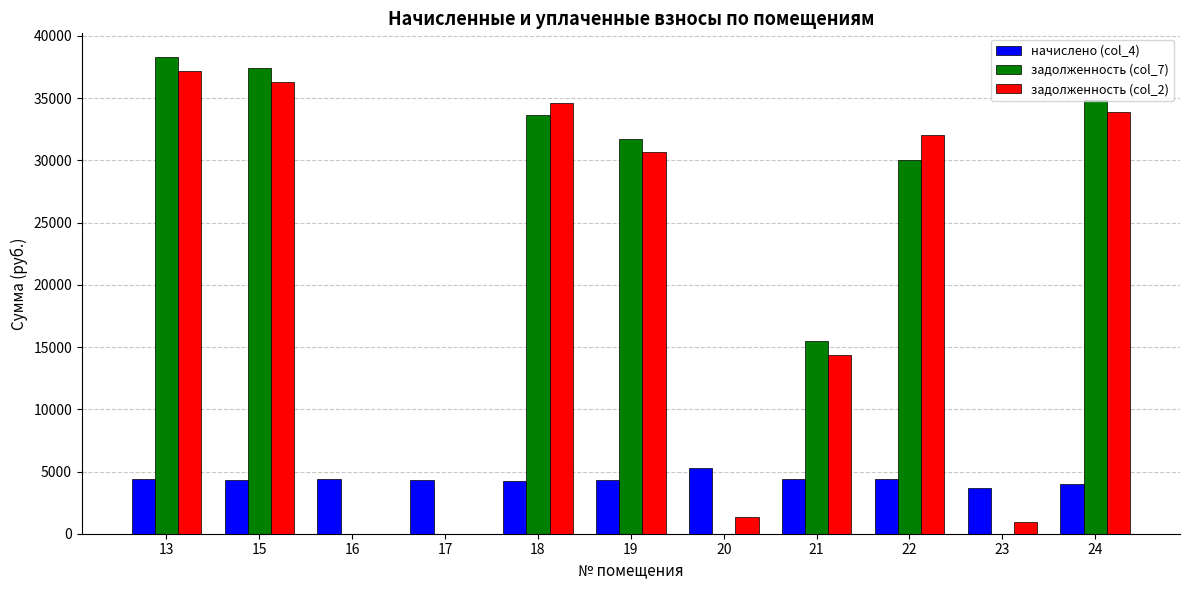

What is the maximum value shown in the chart?

38298.8